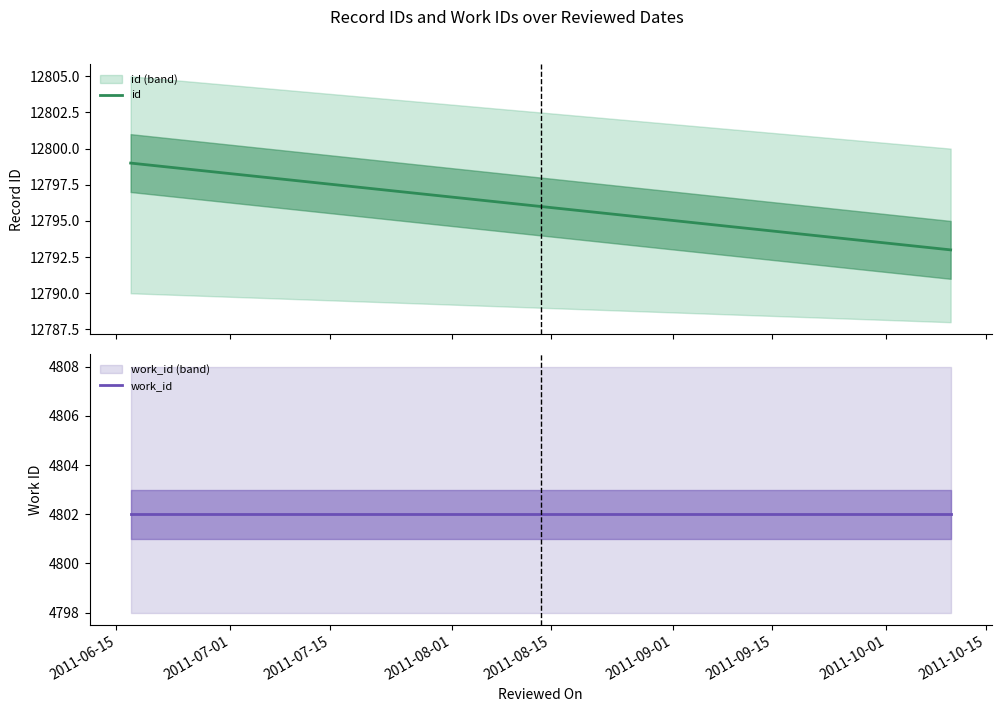

Is this an area chart (filled region under the line)?

No